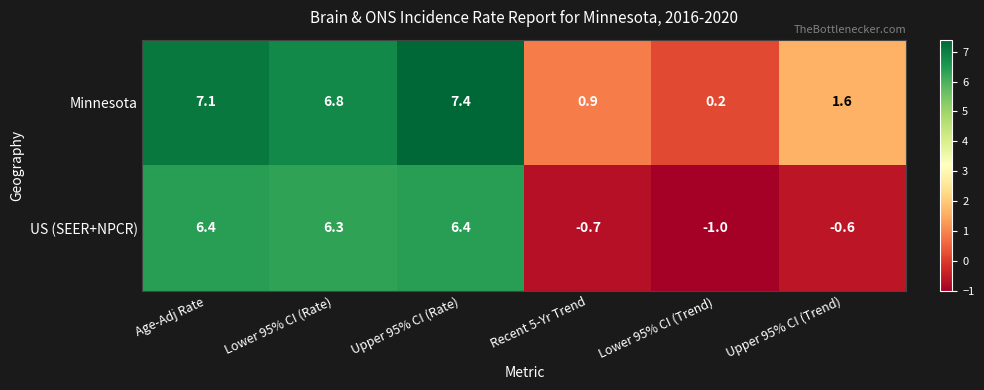

What is the total value across all series at Lower 95% CI (Rate)?

13.1